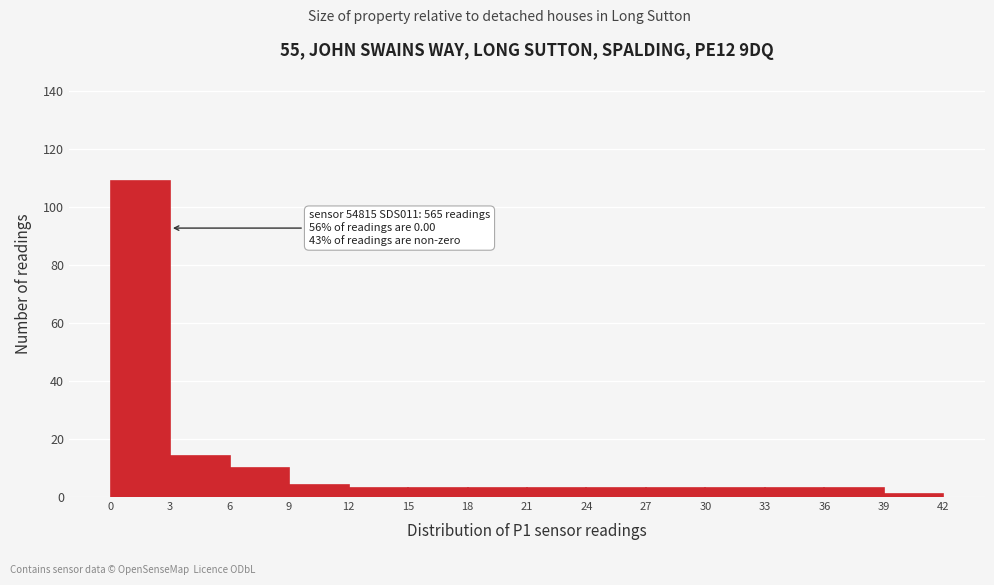

Which range on the x-axis has the tallest bar?

0 to 3